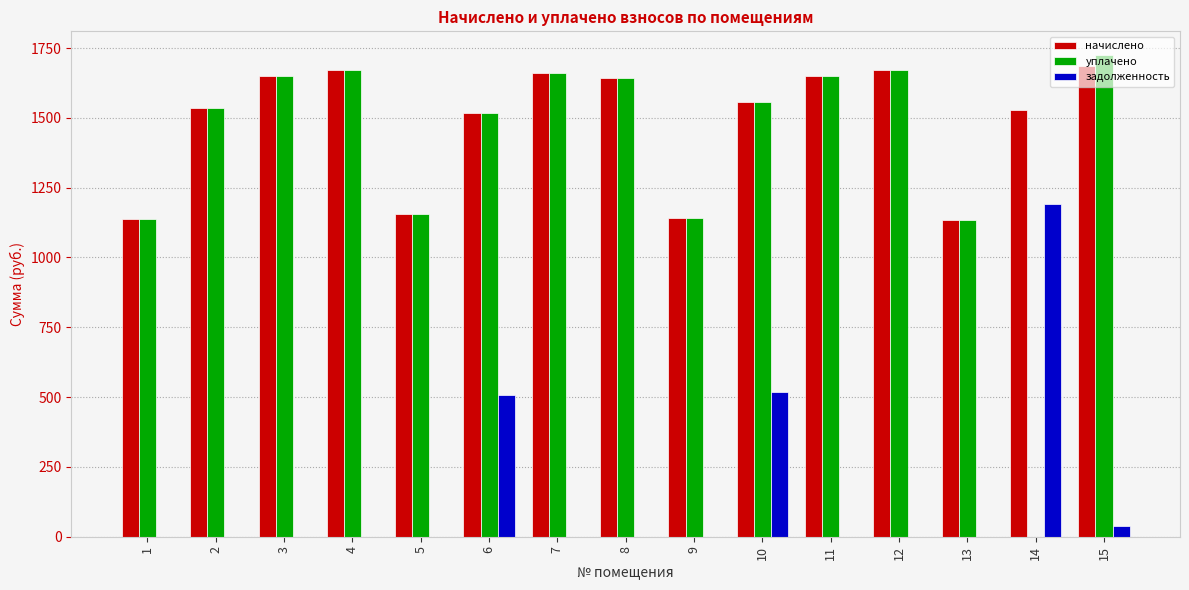

Is the value of уплачено at 1 greater than the value of задолженность at 2?

Yes